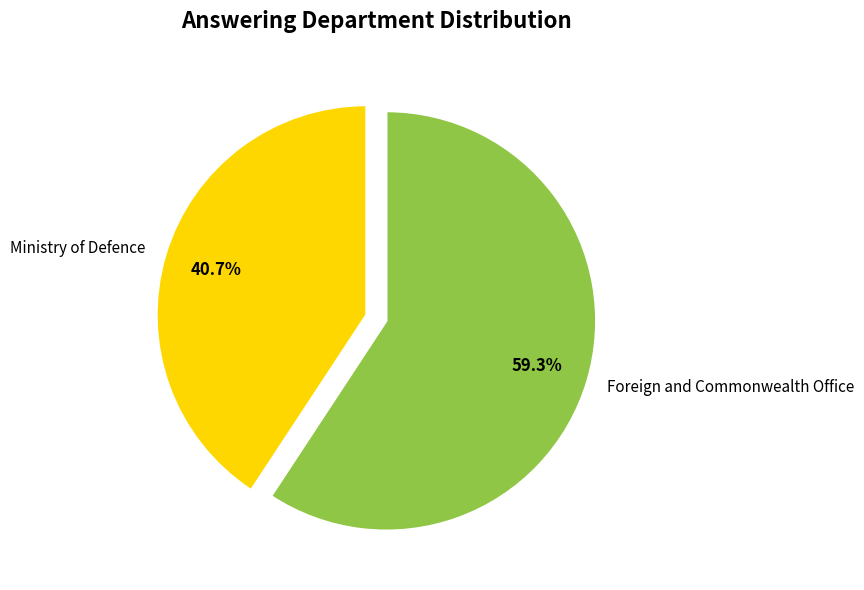

Between Foreign and Commonwealth Office and Ministry of Defence, which is larger?

Foreign and Commonwealth Office